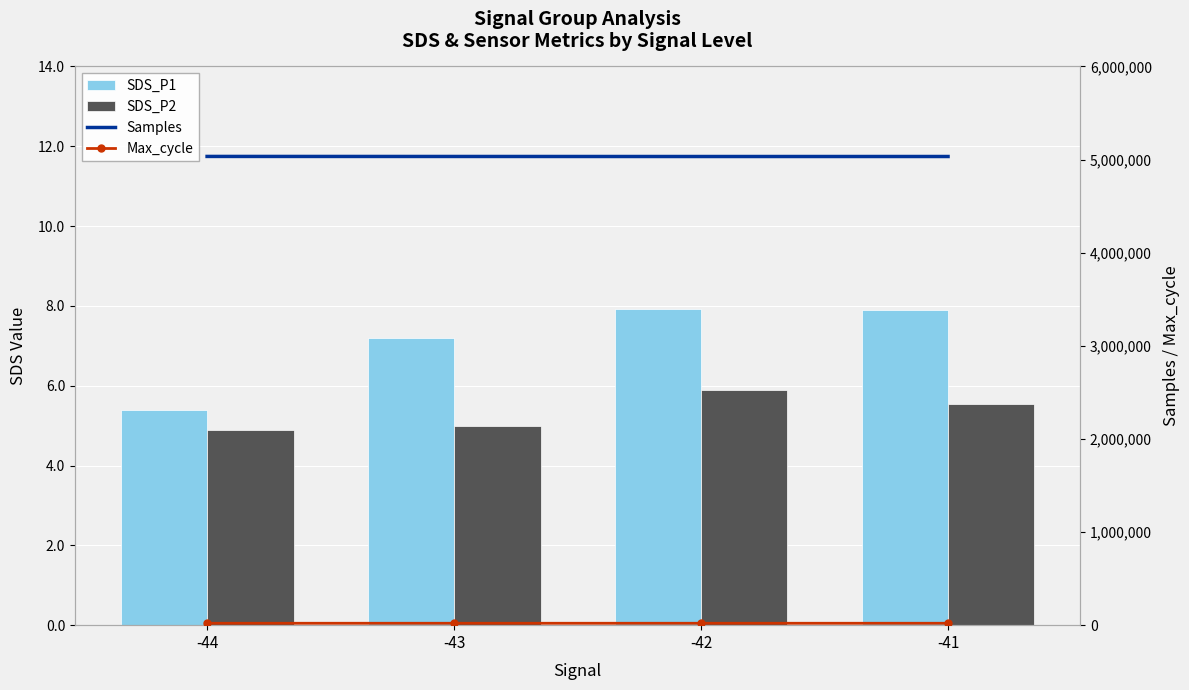

At which label is SDS_P2 closest to 5?

-43